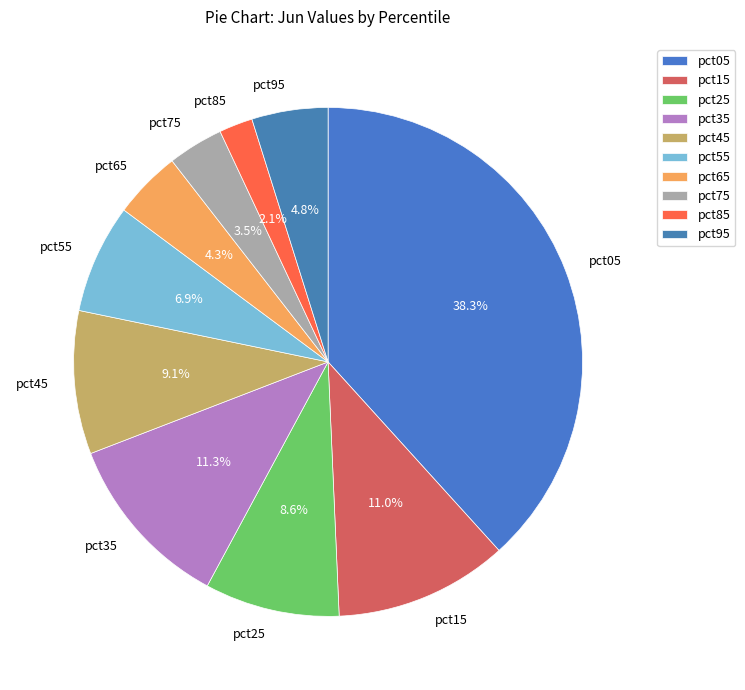

Is it true that pct65 is 4% of the pie?

True